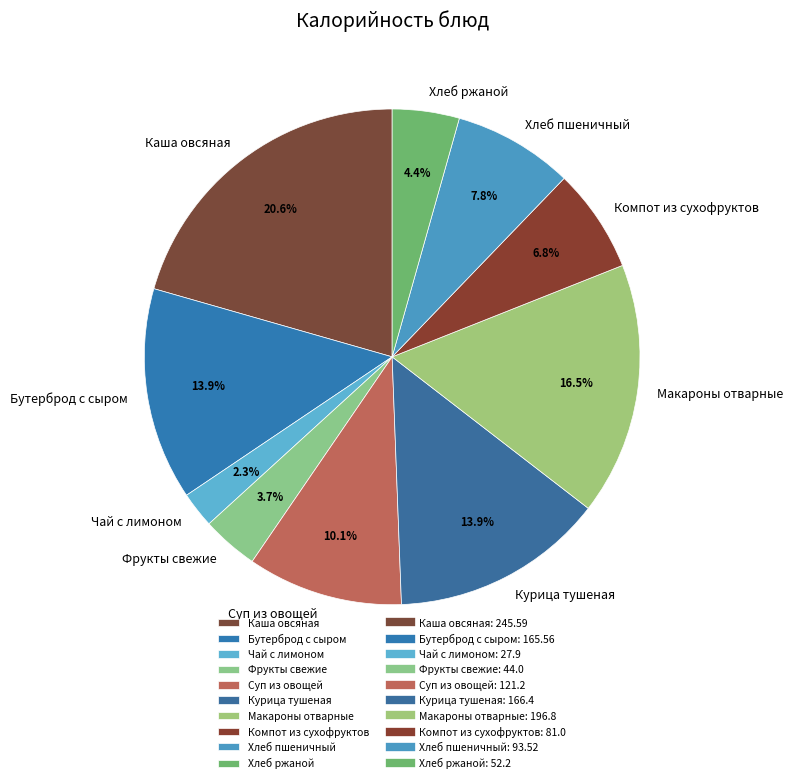

To the nearest percent, what is the combined percentage of Суп из овощей and Каша овсяная?

31%